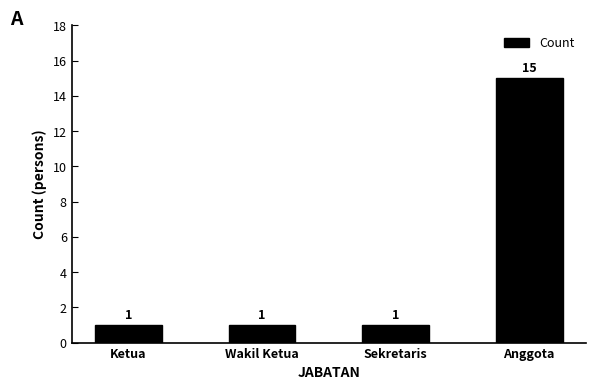

Which has a higher value, Anggota or Ketua?

Anggota